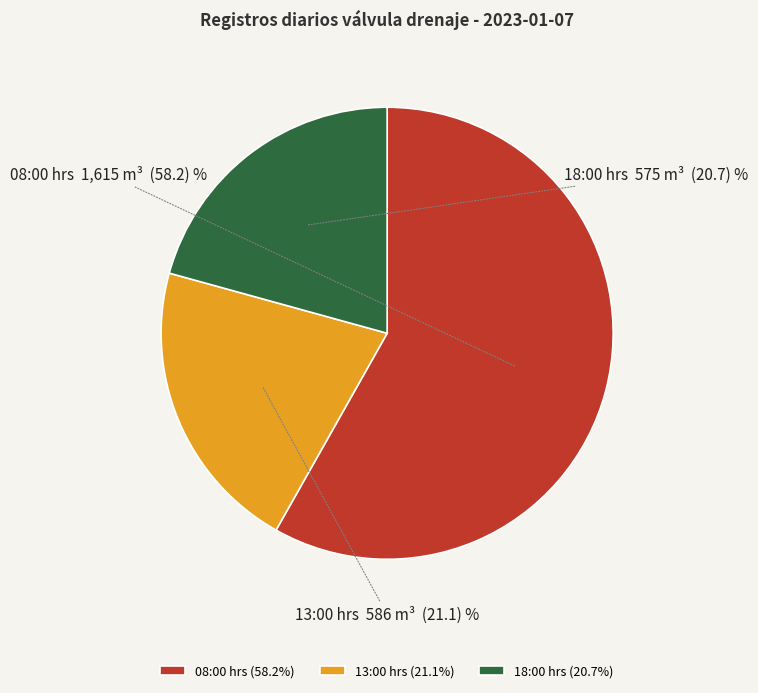

What is the ratio of the value at 13:00 hrs to the value at 08:00 hrs?

0.4